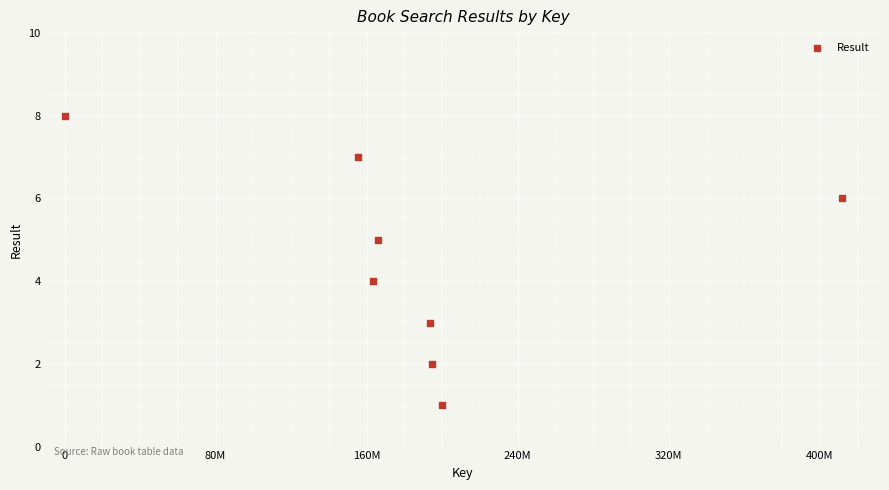

What is the average X value?

185577374